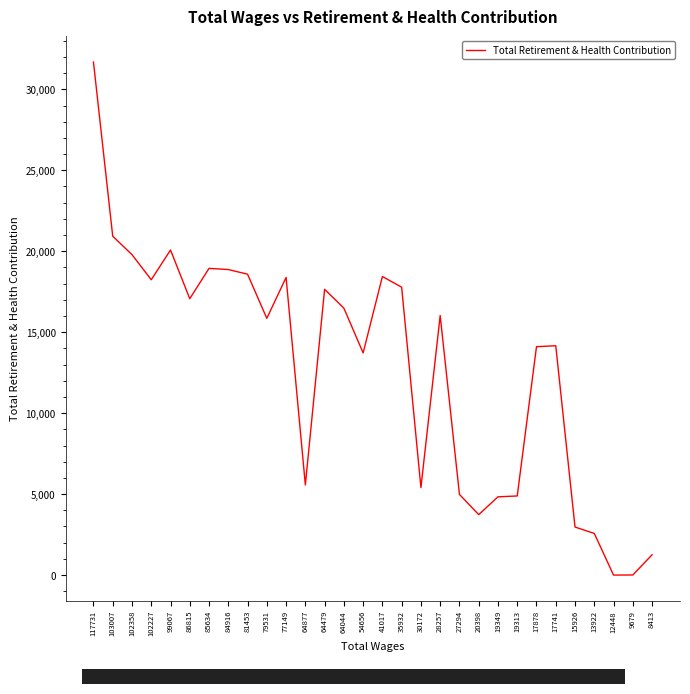

The chart shows a value of 26396 at 84916. True or false?

False